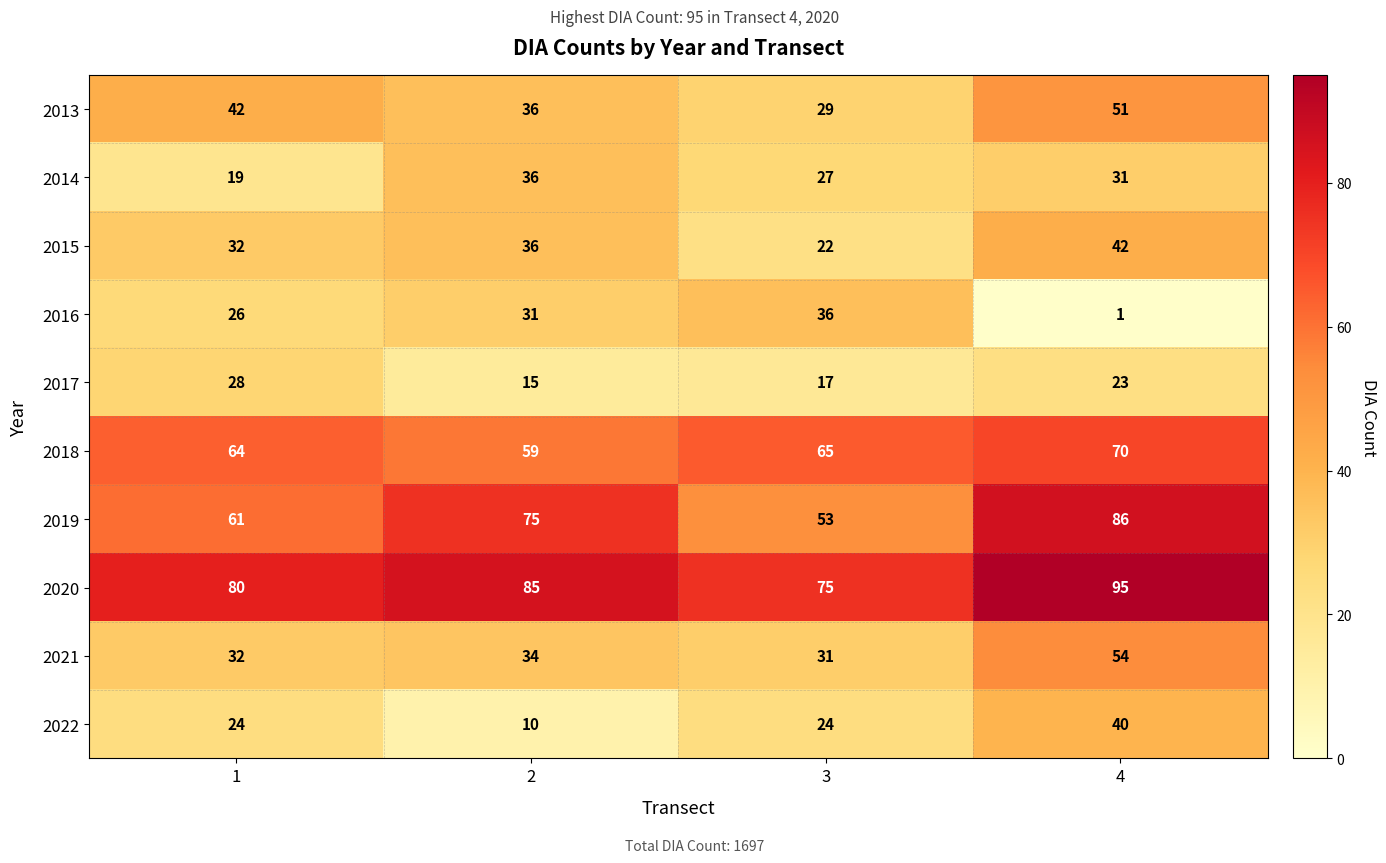

What is the total value across all series at 4?

493